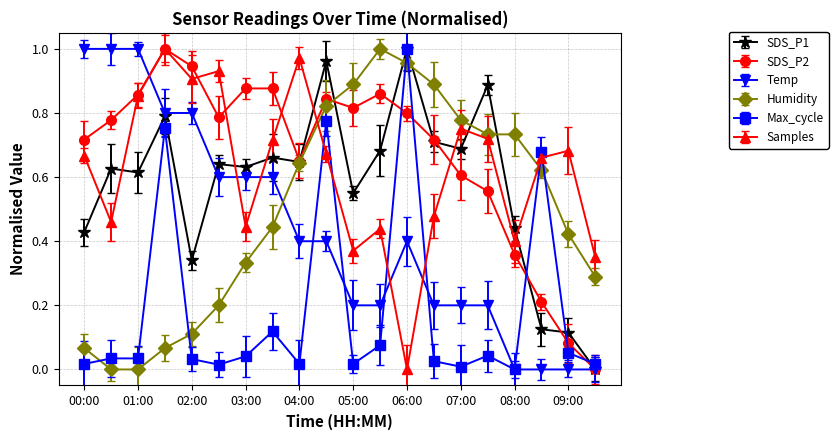

How many intersections are there between Humidity and Temp?

1